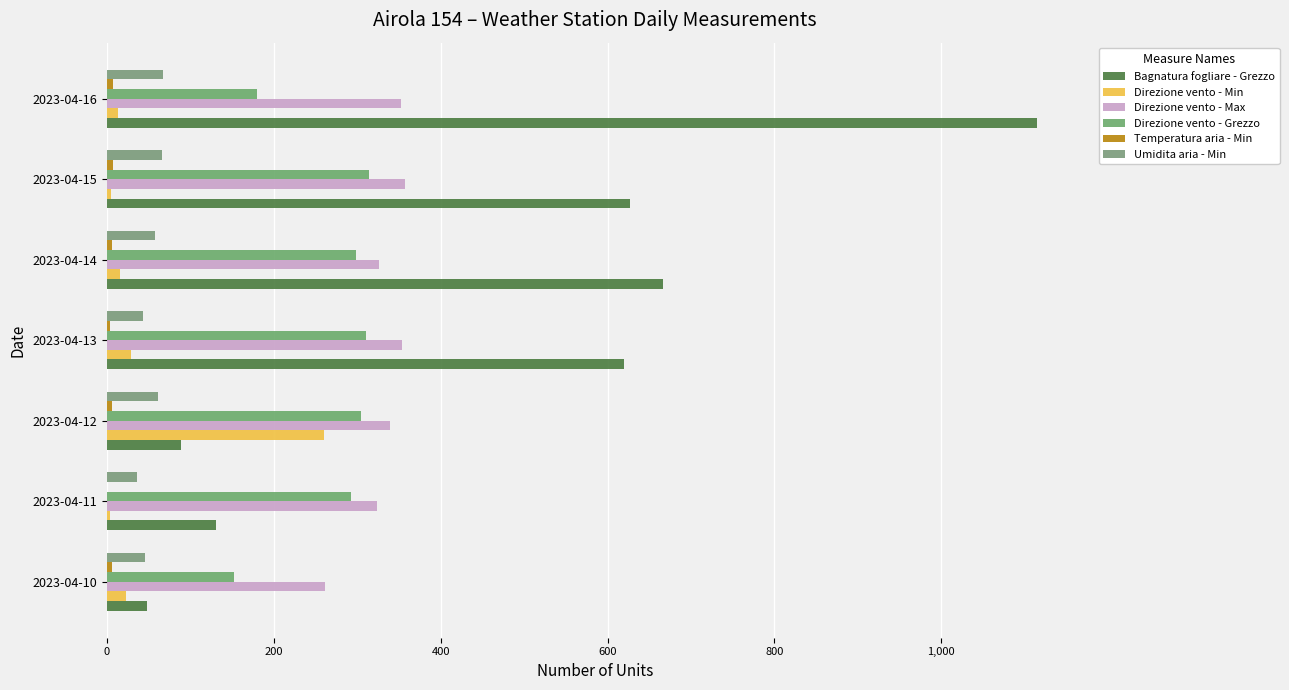

List the series in order of their peak value, lowest first.

Temperatura aria - Min, Umidita aria - Min, Direzione vento - Min, Direzione vento - Grezzo, Direzione vento - Max, Bagnatura fogliare - Grezzo